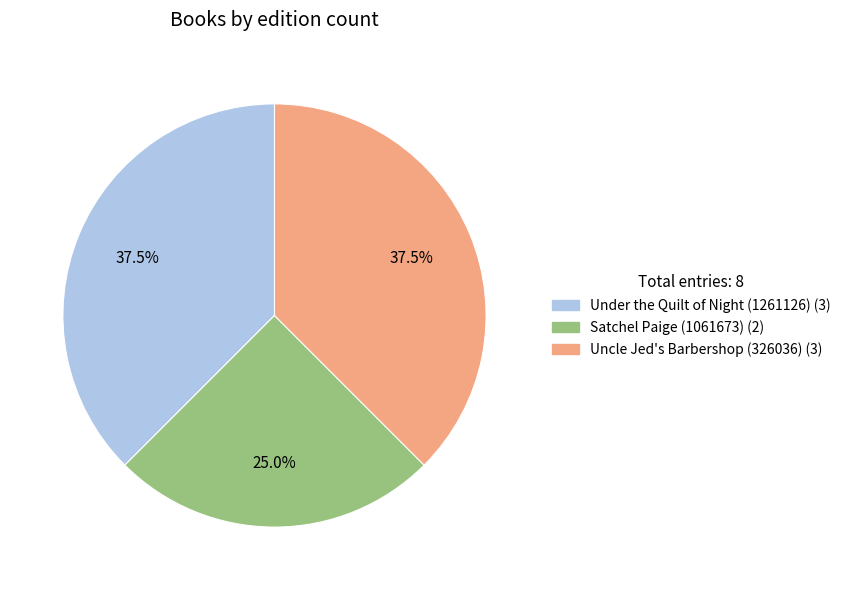

Combined, what portion of the pie is Uncle Jed's Barbershop (326036) and Satchel Paige (1061673)?

62.5%